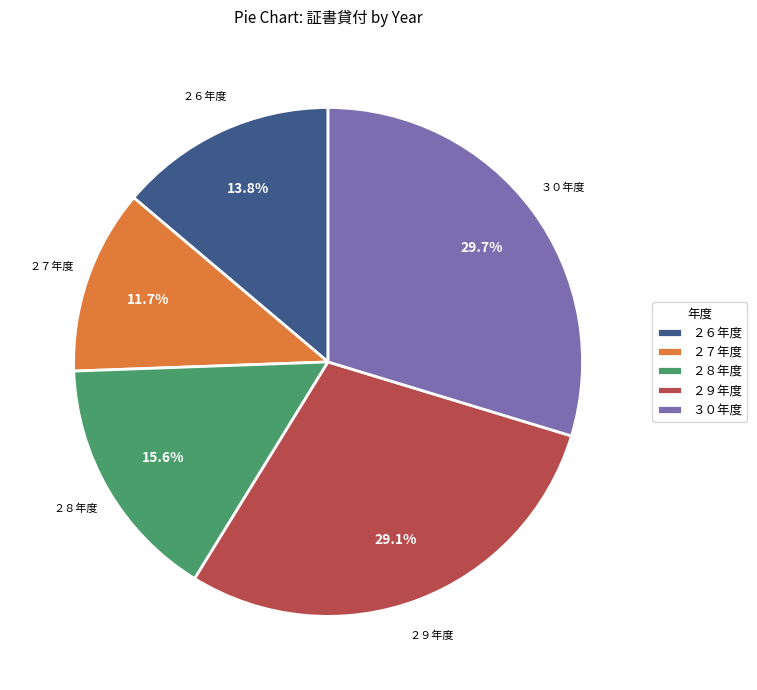

Count the number of slices in the pie.

5